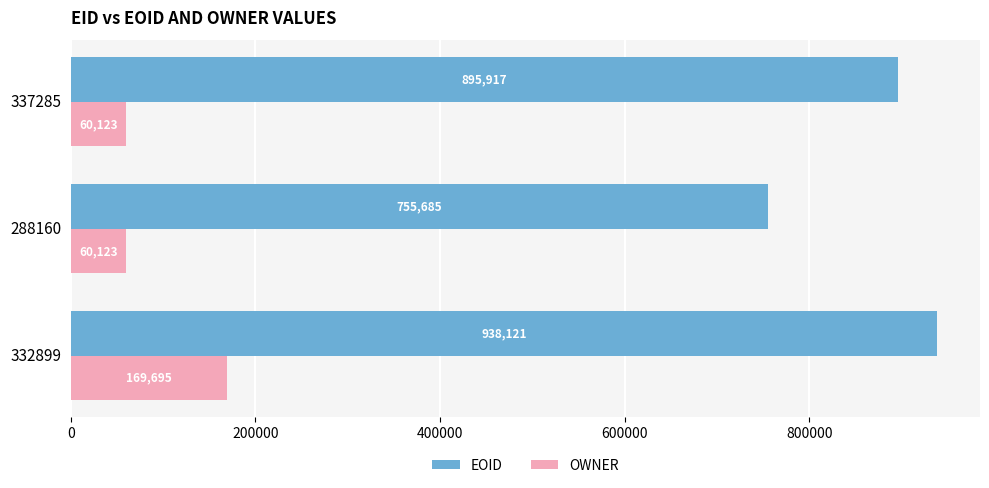

What is the minimum value shown in the chart?

60123